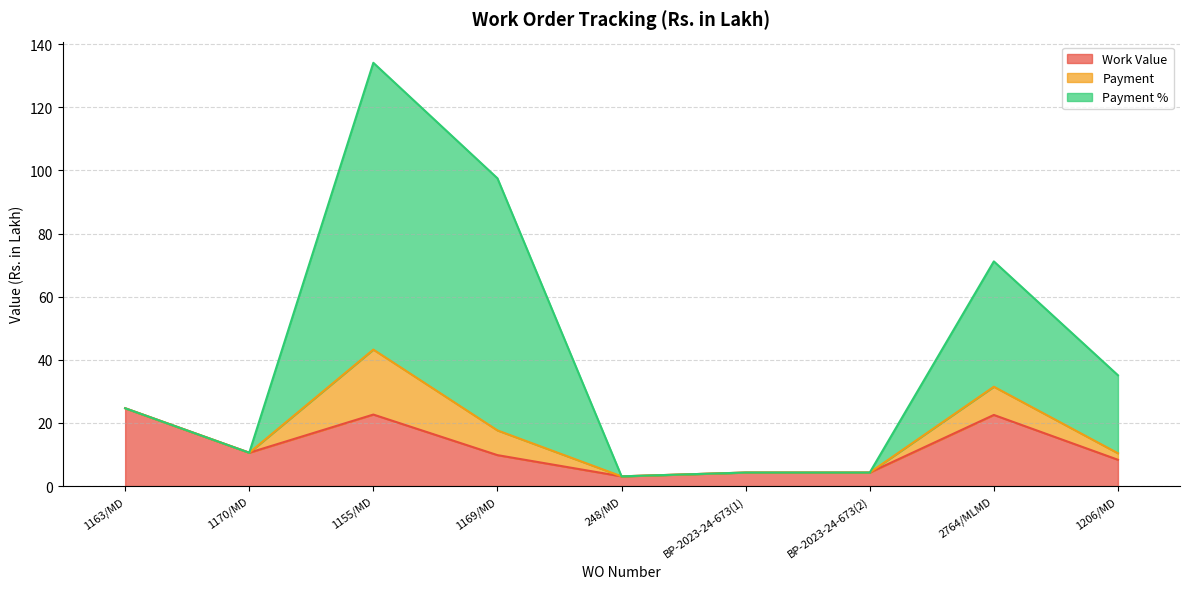

Which series ends up on top after the final intersection of Payment % and Work Value?

Payment %